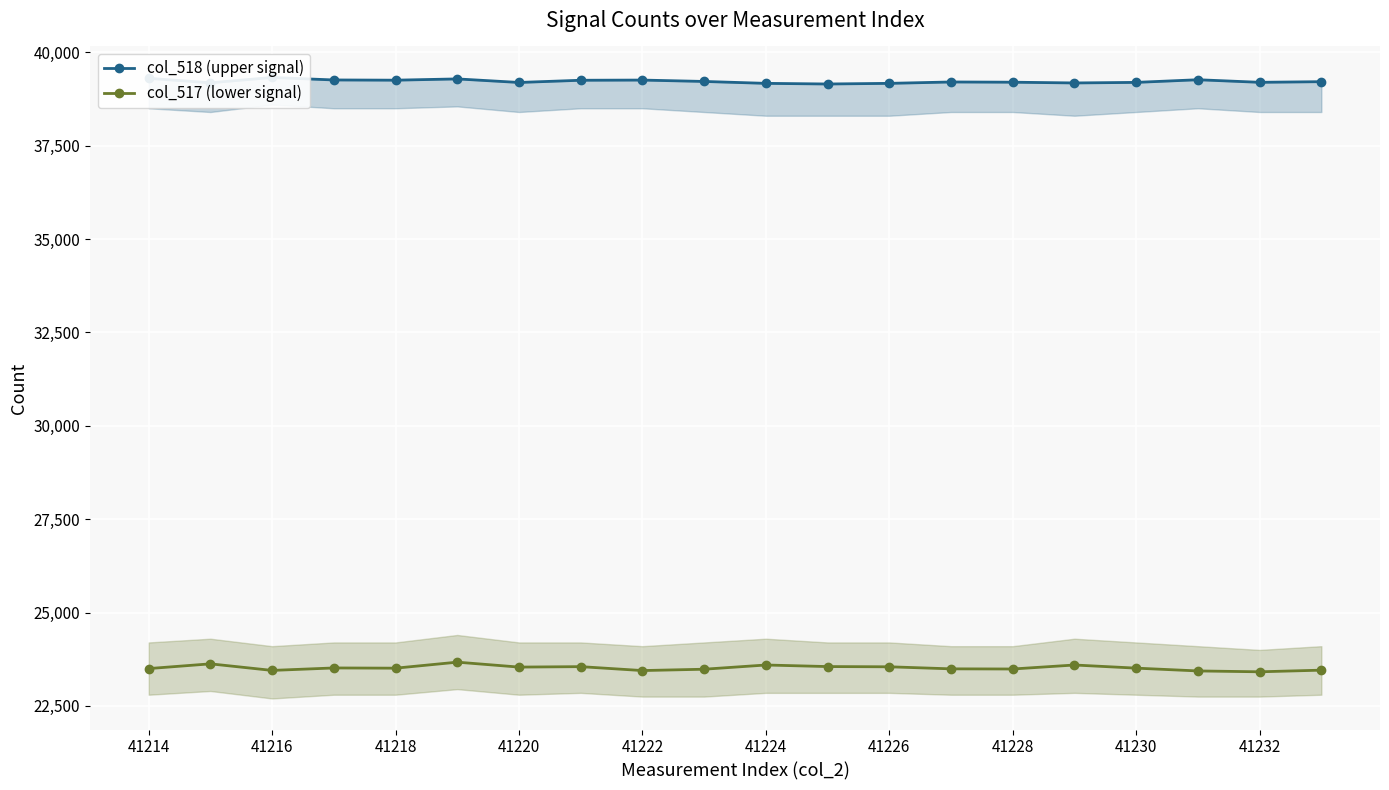

How many values in the col_518 (upper signal) series are below 39212?

10